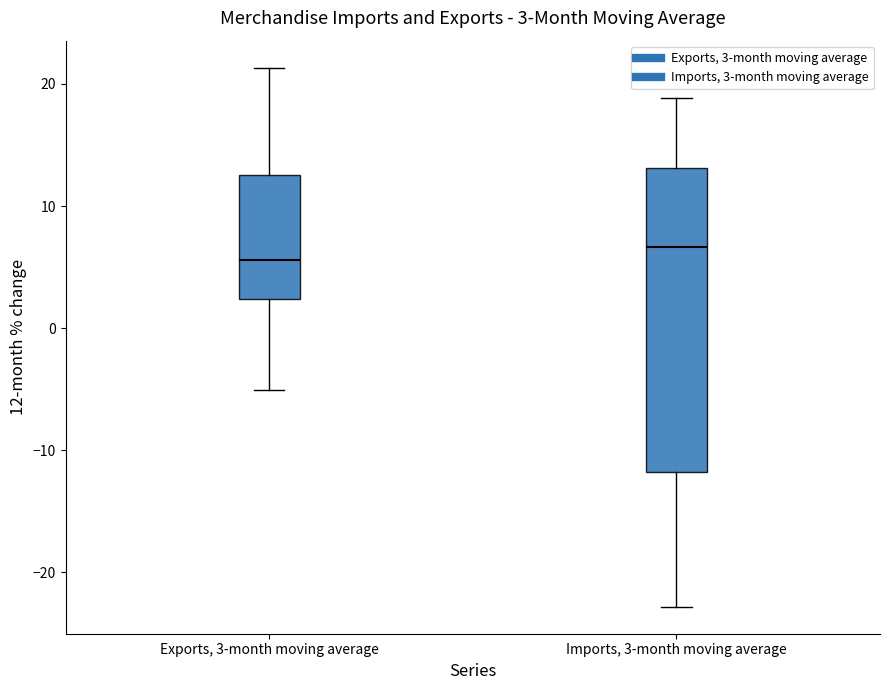

Which box has the lowest median line?

Exports, 3-month moving average